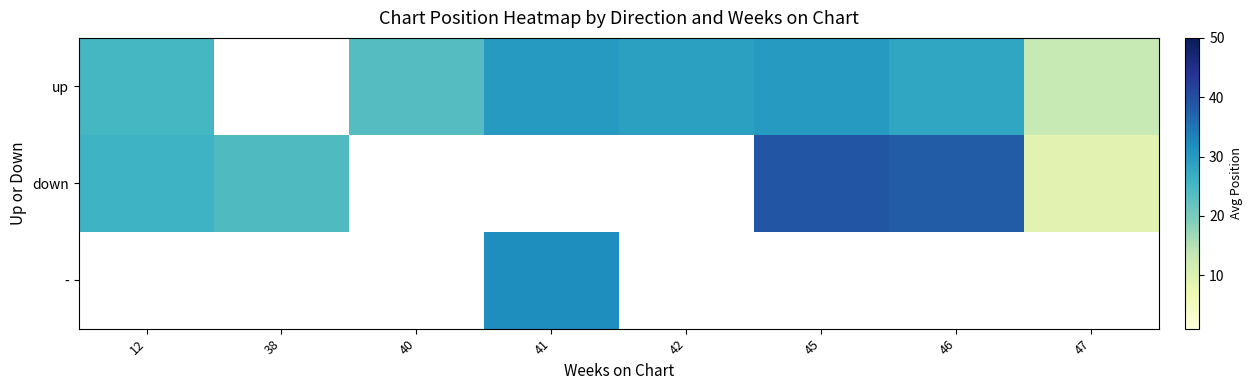

Rank the series by their maximum value, from highest to lowest.

down, -, up